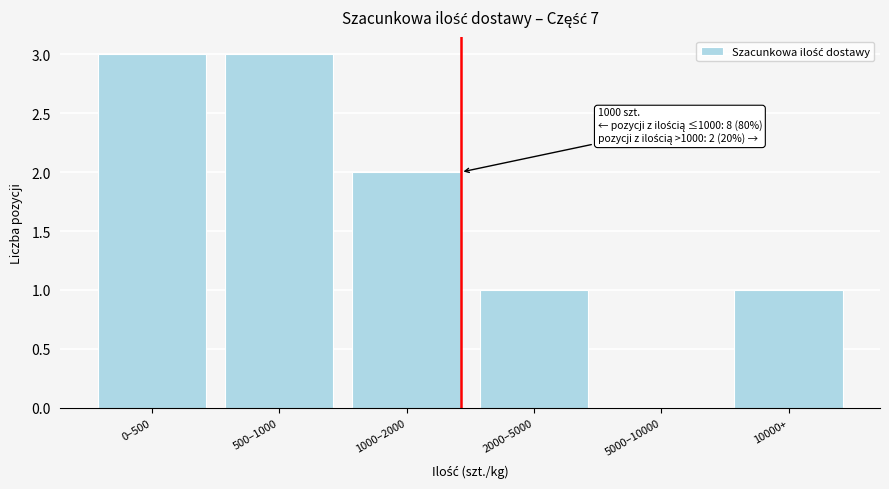

Reading right to left, list all the values displayed in this chart.

10000+=1	5000–10000=0	2000–5000=1	1000–2000=2	500–1000=3	0–500=3